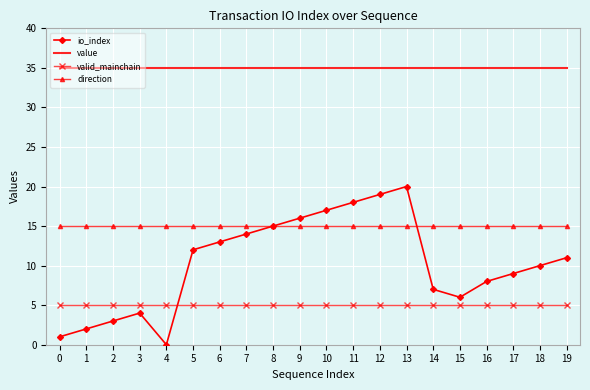

What is the maximum value shown in the chart?

35